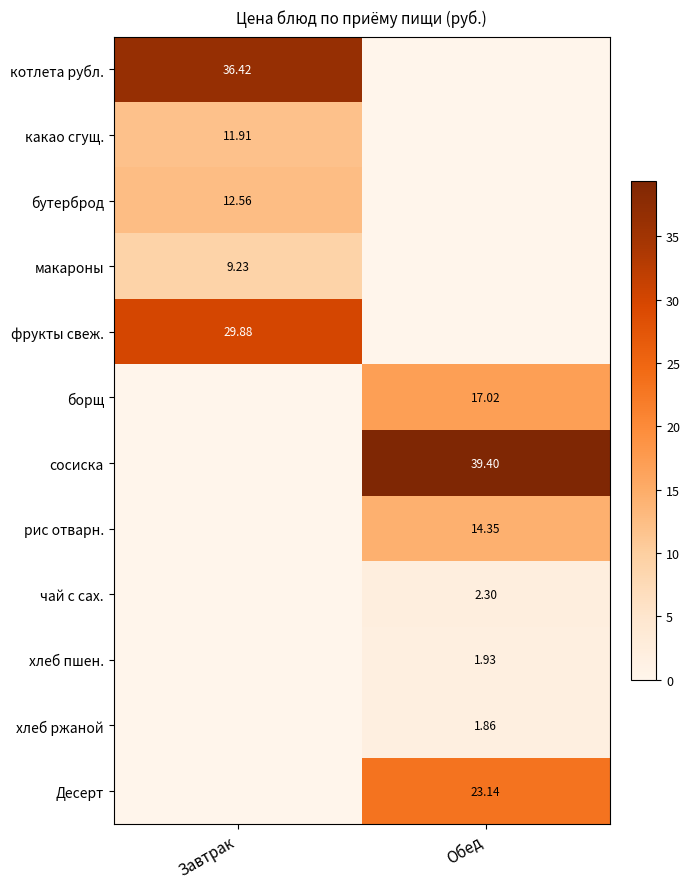

Is it true that рис отварн. equals 14.3 at Обед?

True